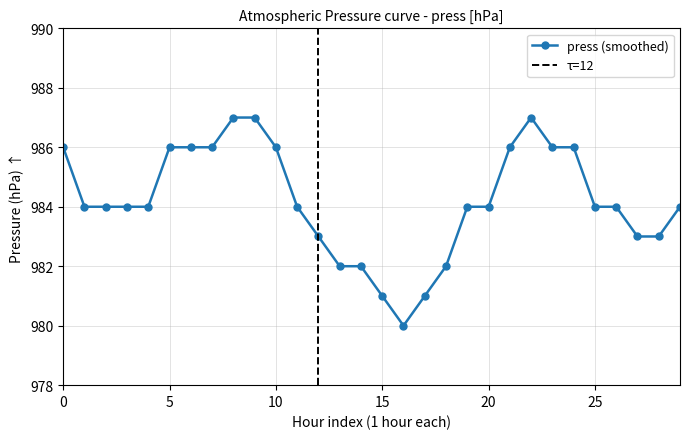

Where does the data first go above 984?

2017-05-01 00:00